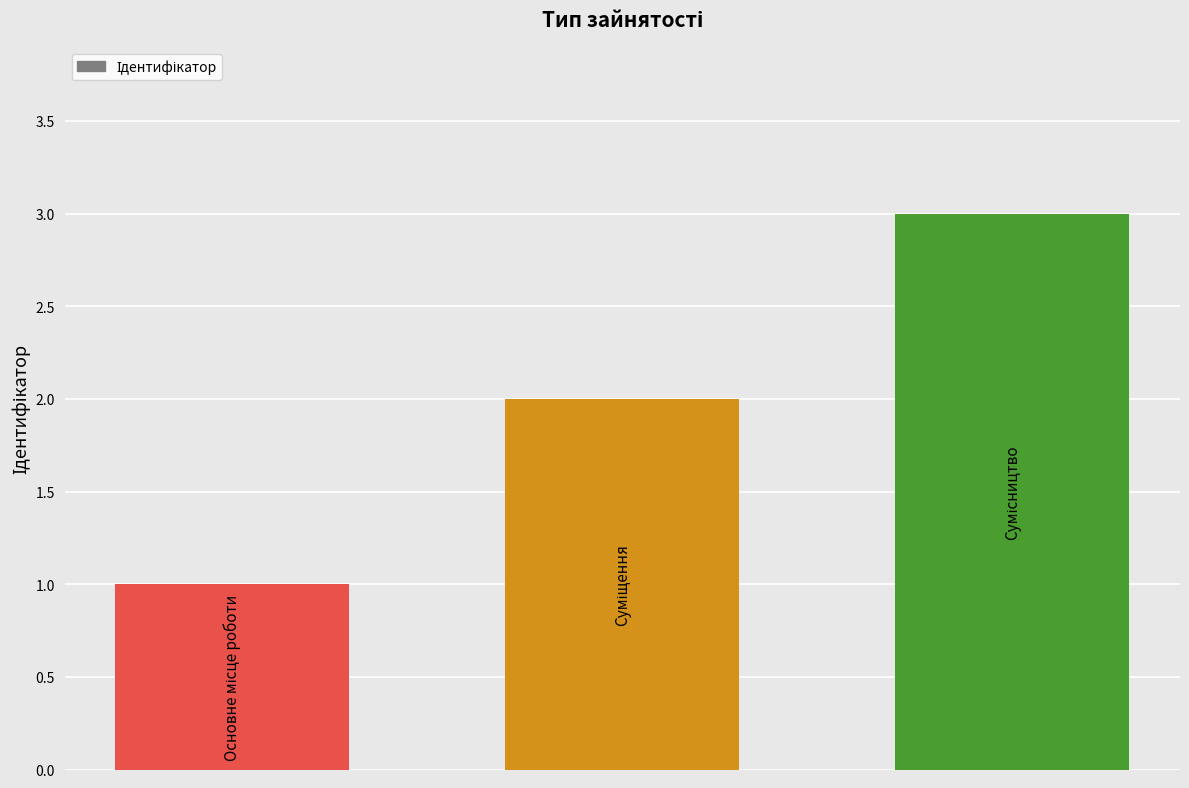

What is the greatest value displayed?

3